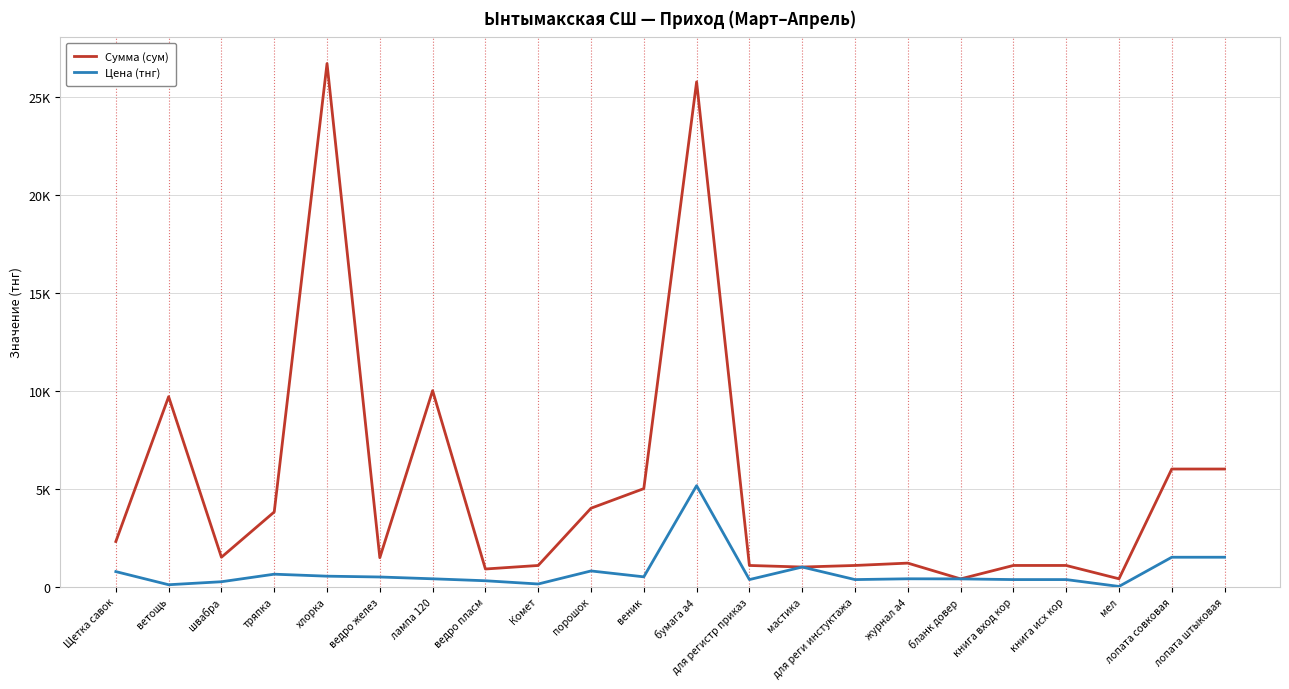

Which series has the largest range (max minus min)?

Сумма (сум)